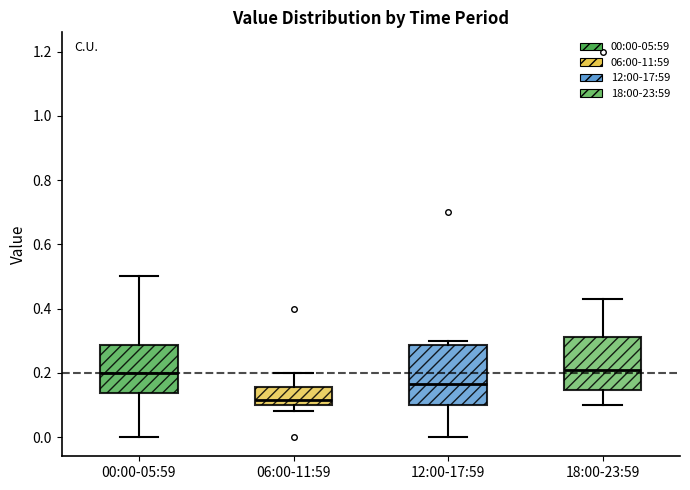

Reading left to right, transcribe this box plot: for each box, give where its median line is, the range the box spans, and where its two whiskers end, as read against the y-axis. The values are not printed on the chart, so give them approximately, as read against the axis.

00:00-05:59: median 0.20, box 0.14 to 0.28, whiskers 0.00 to 0.50
06:00-11:59: median 0.12, box 0.10 to 0.16, whiskers 0.08 to 0.20
12:00-17:59: median 0.16, box 0.10 to 0.28, whiskers 0.00 to 0.30
18:00-23:59: median 0.22, box 0.14 to 0.32, whiskers 0.10 to 0.44